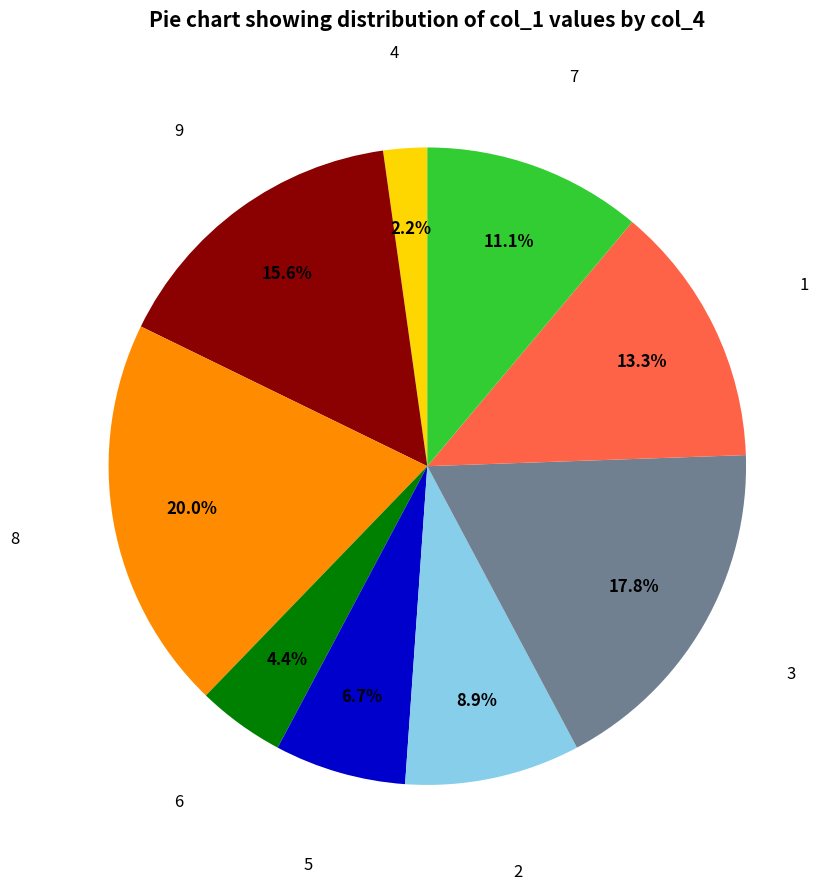

How many segments does this pie chart have?

9